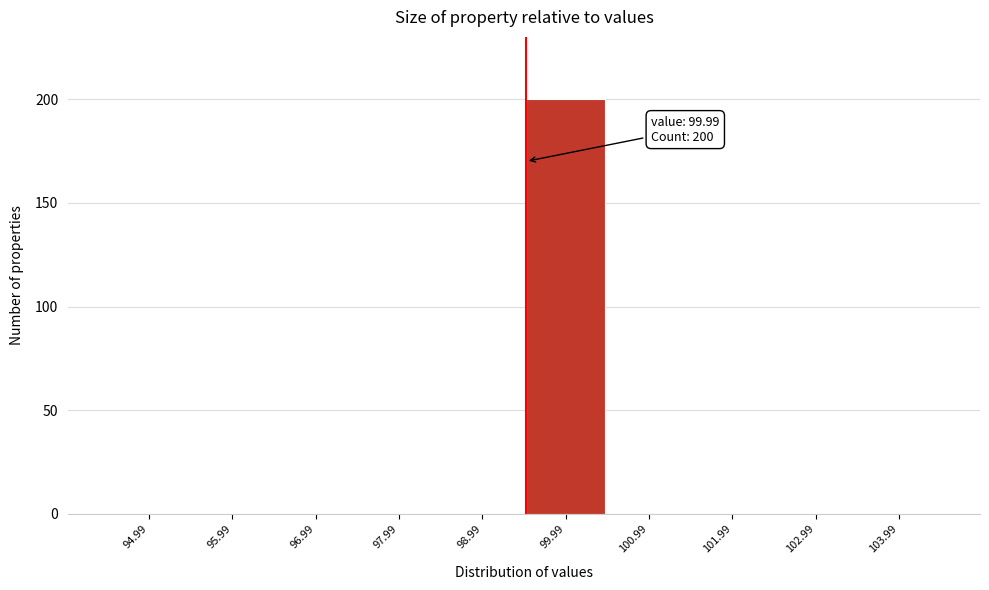

Reading right to left, list all the values displayed in this chart.

103.99=0	102.99=0	101.99=0	100.99=0	99.99=200	98.99=0	97.99=0	96.99=0	95.99=0	94.99=0